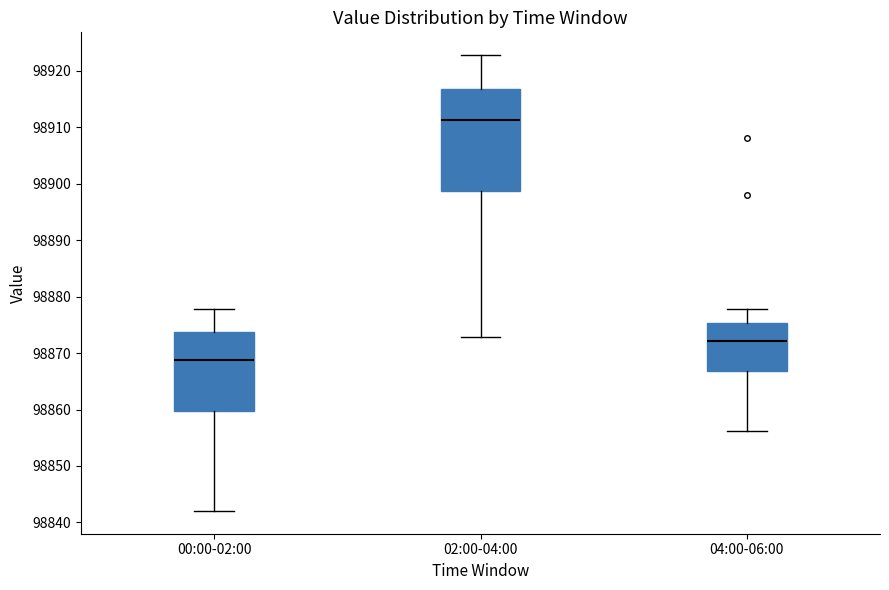

Which box's median line is the lowest?

00:00-02:00